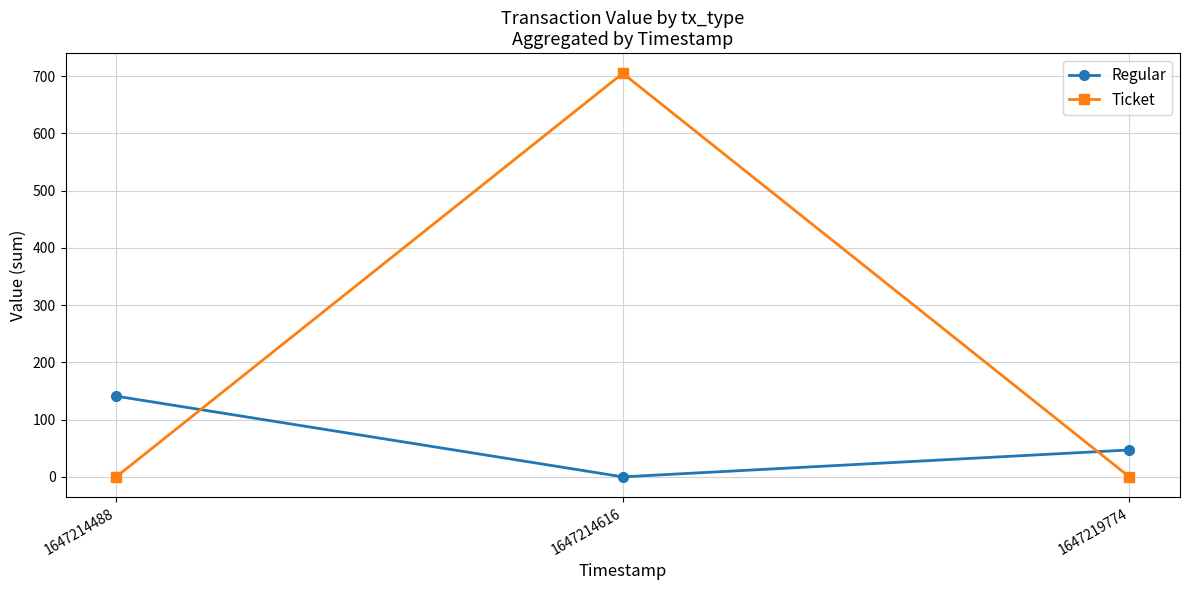

What is the maximum value for Regular?

141.0